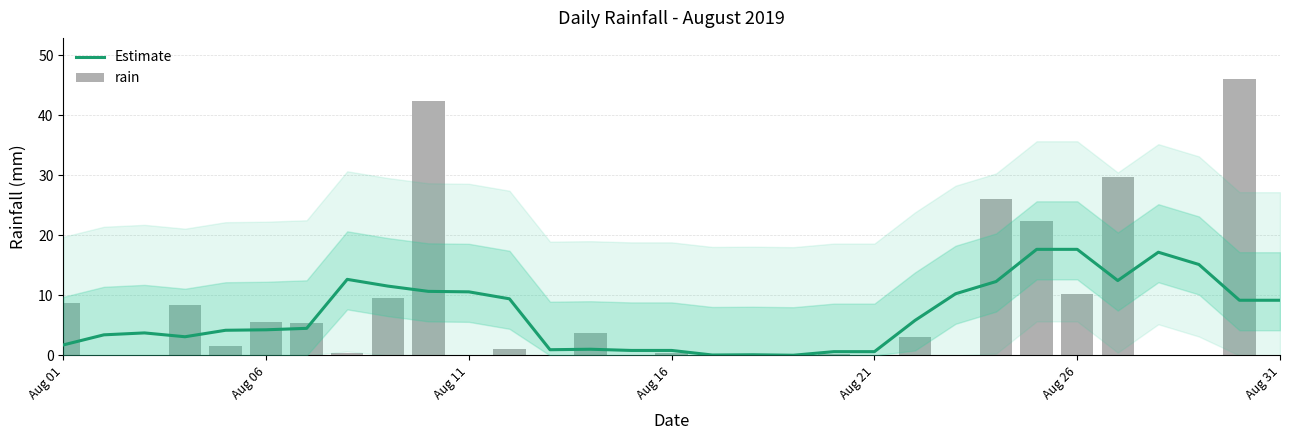

What position from the left is Aug 11?

3